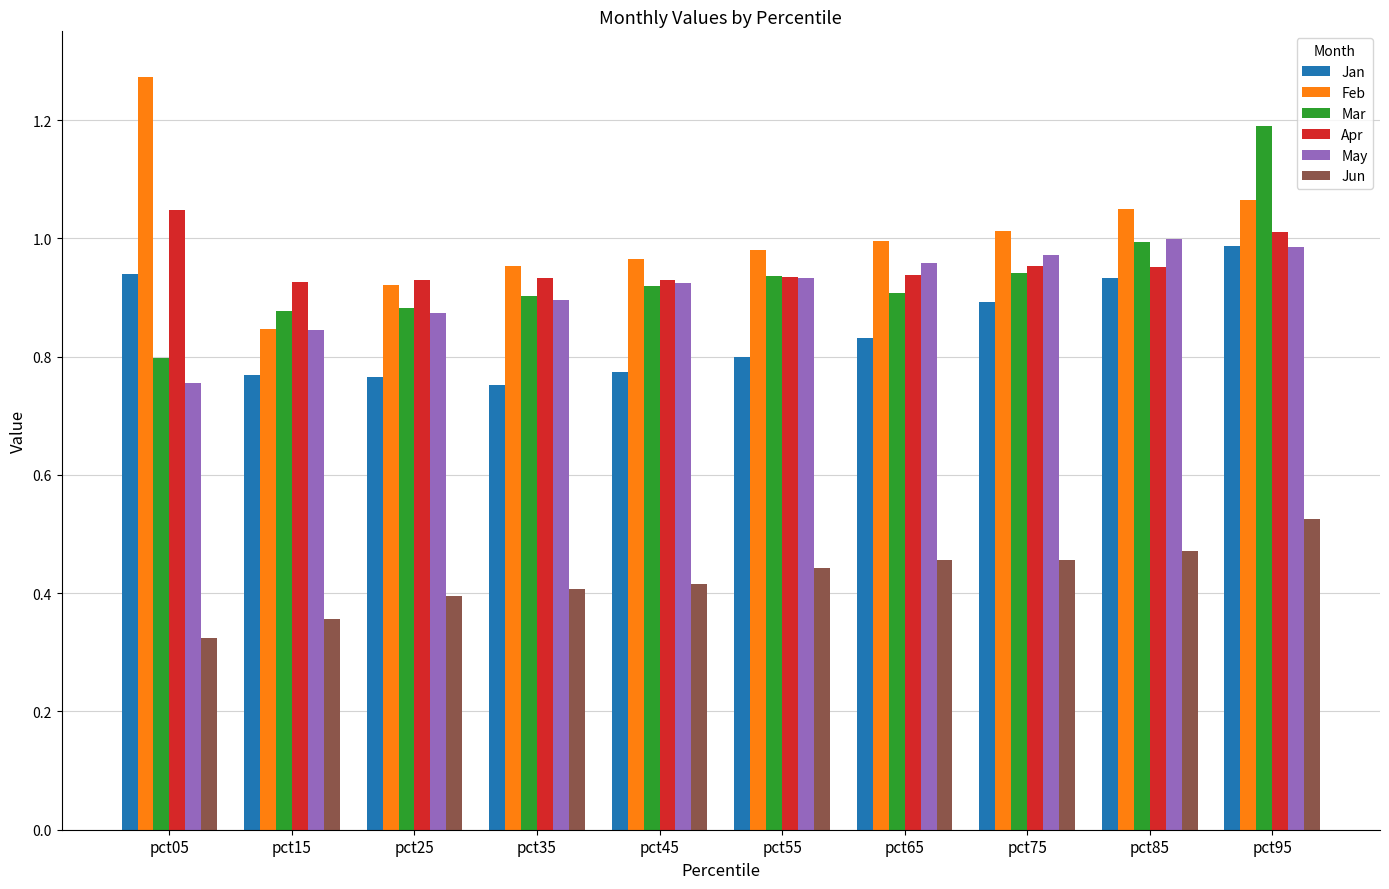

Rank the series at pct05 from highest to lowest value.

Feb, Apr, Jan, Mar, May, Jun